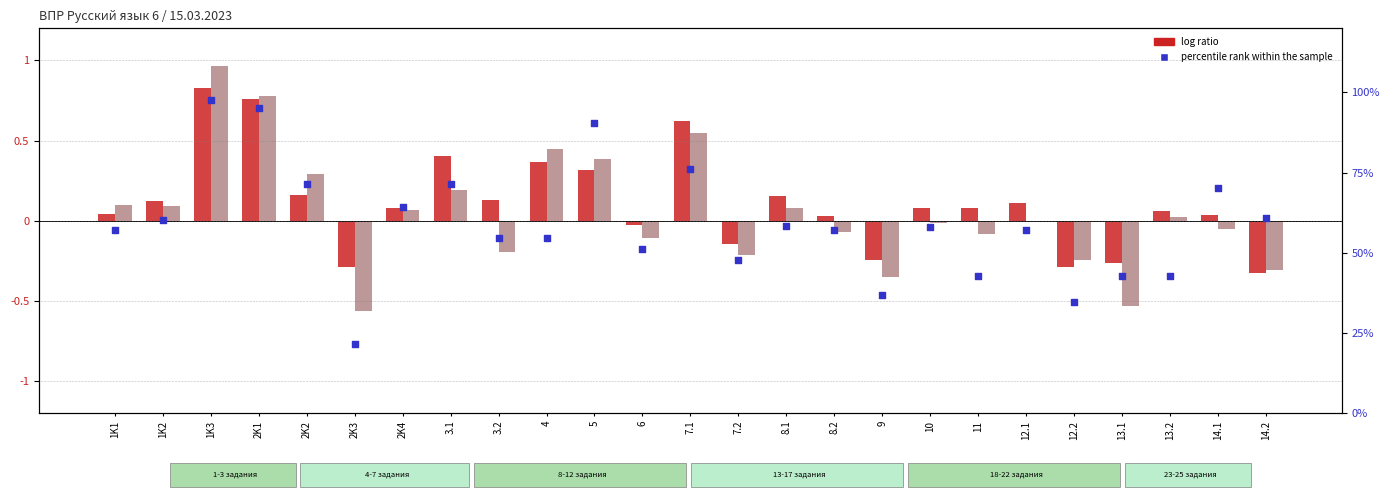

Which series has the largest total across all categories?

percentile rank within the sample